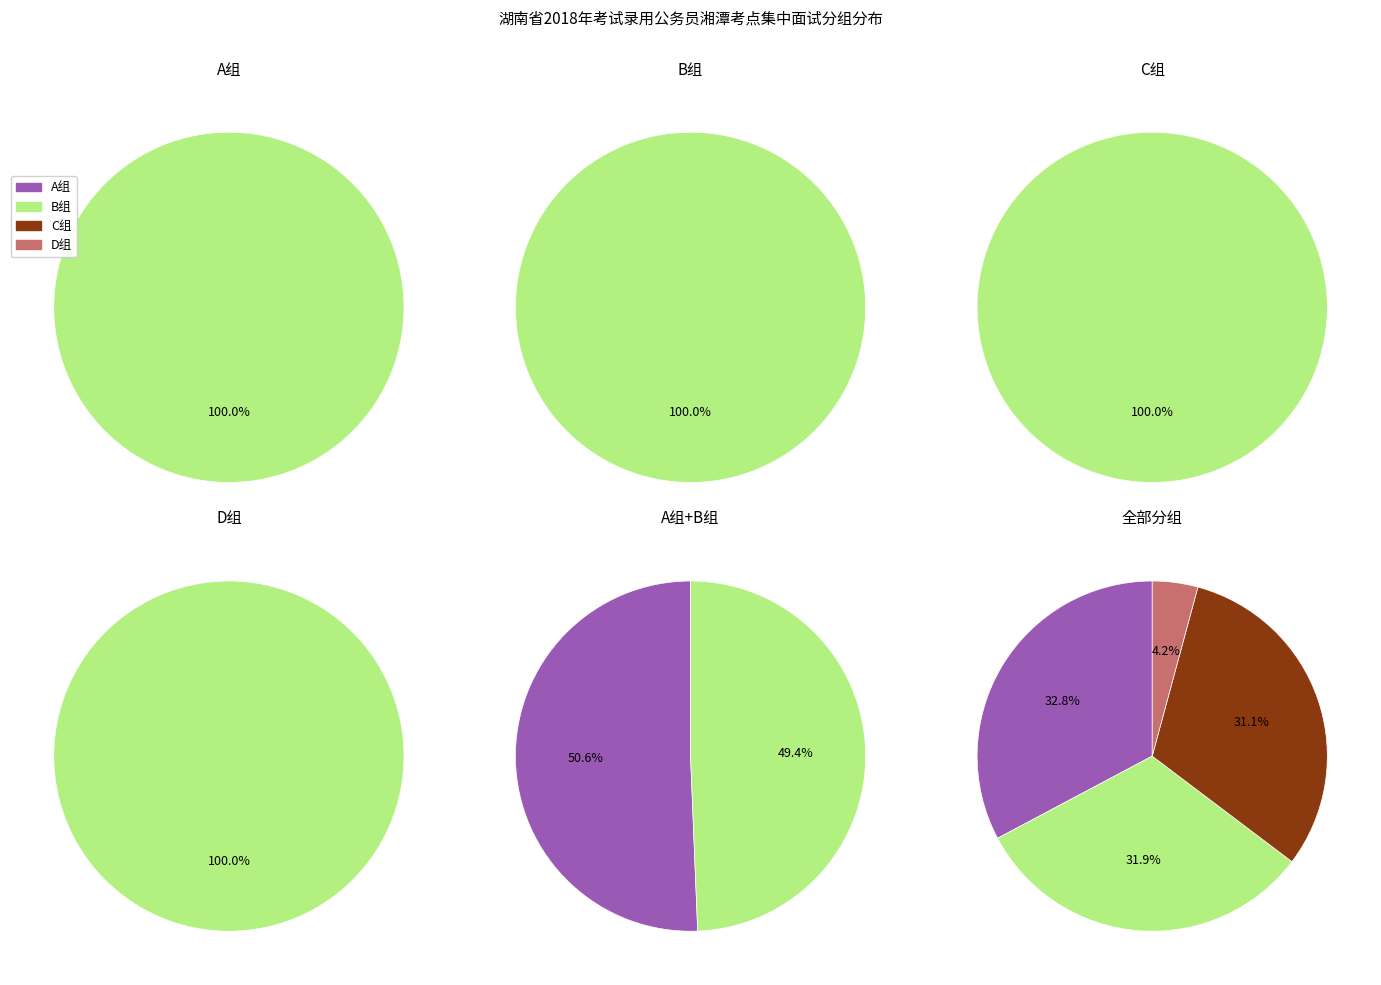

How many segments does this pie chart have?

4